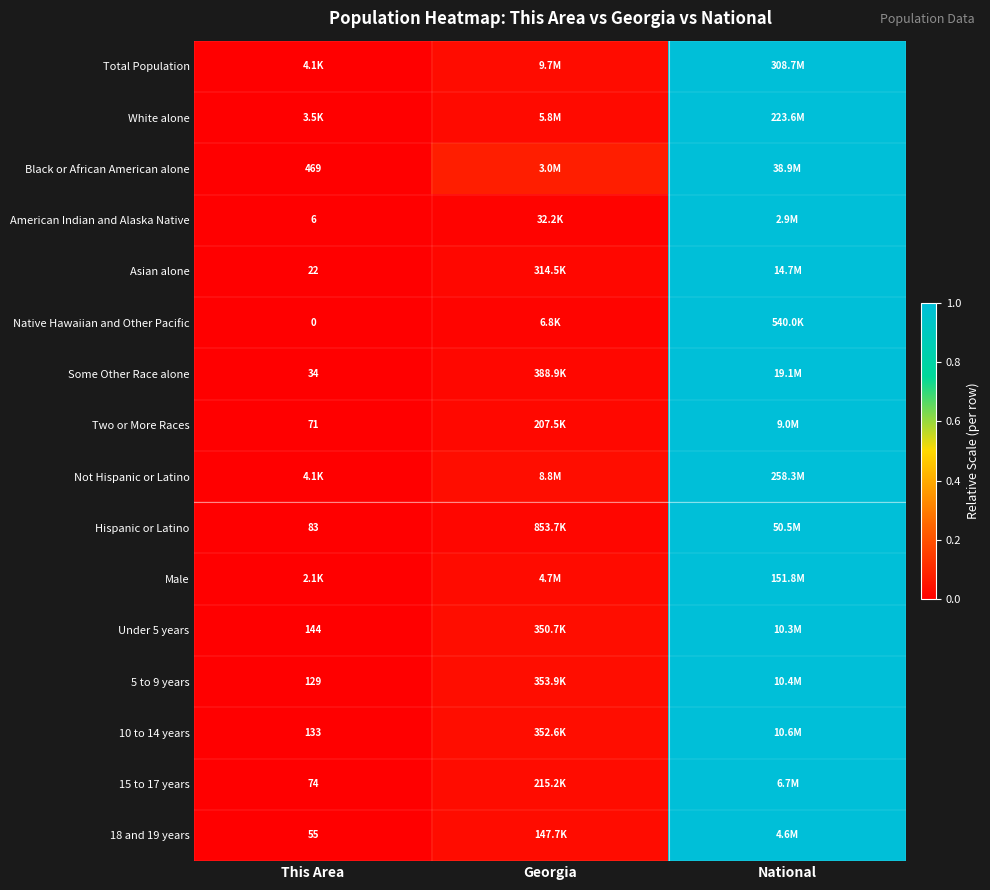

At which label is Black or African American alone closest to 0?

This Area